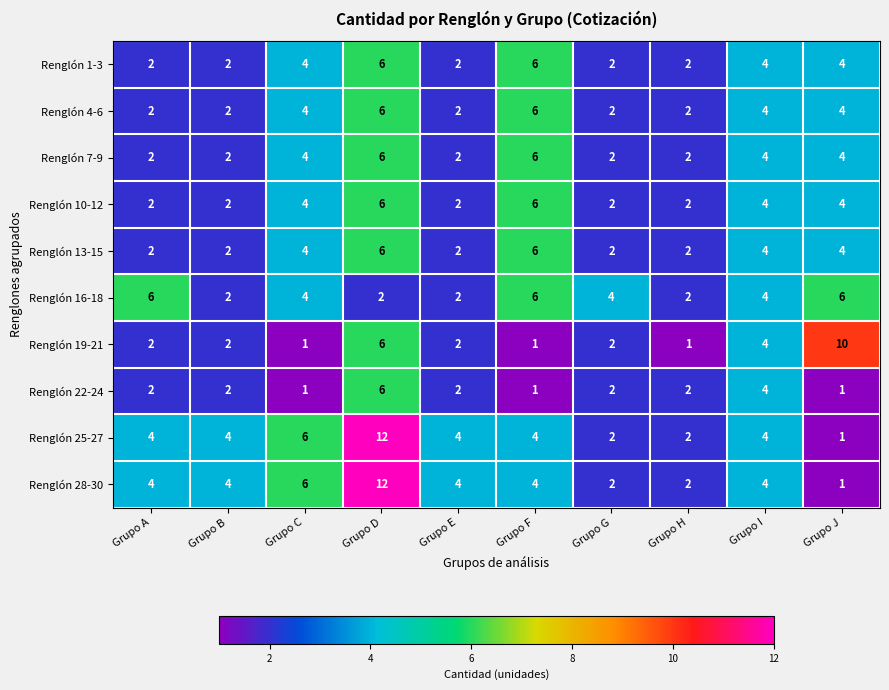

The value of Renglón 1-3 at Grupo J is 4. True or false?

True